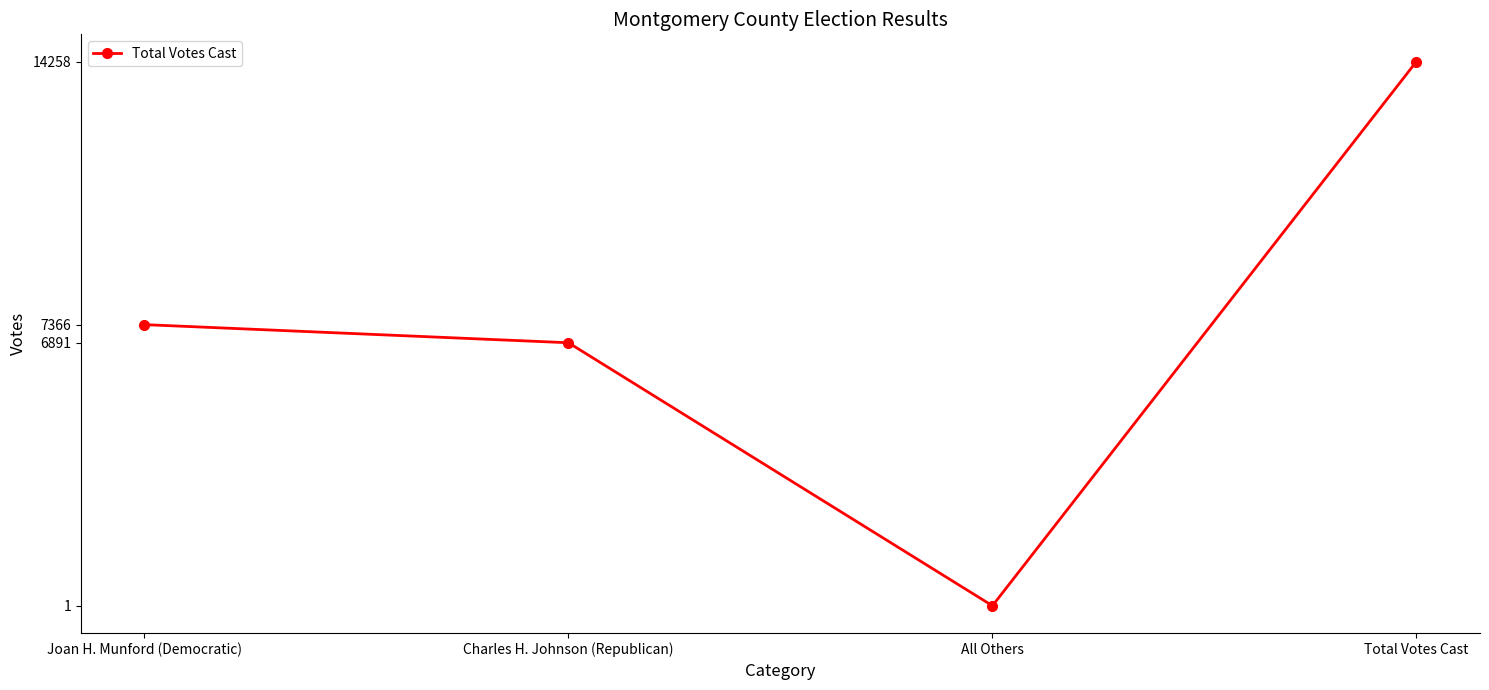

Reading right to left, list all the values displayed in this chart.

Total Votes Cast=14258	All Others=1	Charles H. Johnson (Republican)=6891	Joan H. Munford (Democratic)=7366